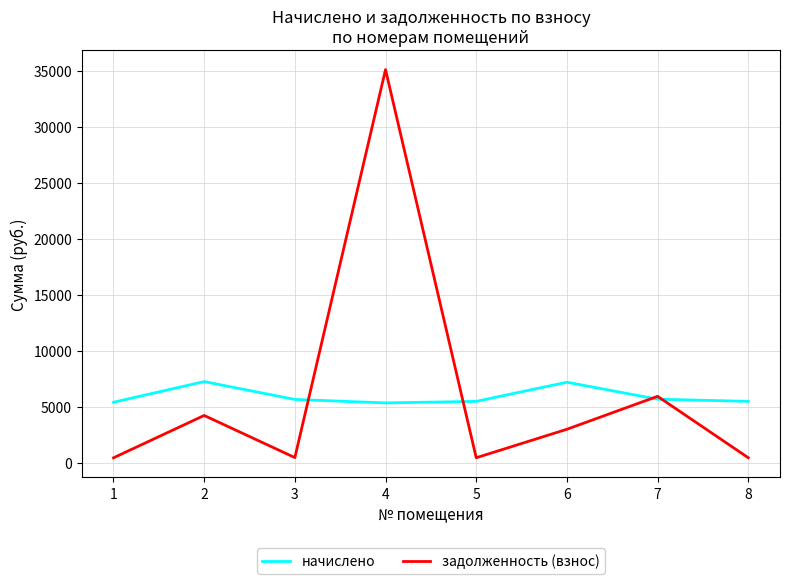

Is the value of задолженность (взнос) at 8 greater than the value of начислено at 6?

No